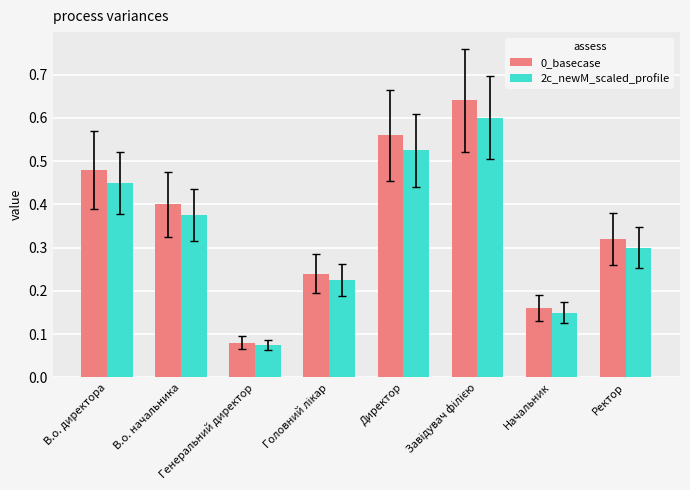

What is the total value across all series at В.о. начальника?

0.8